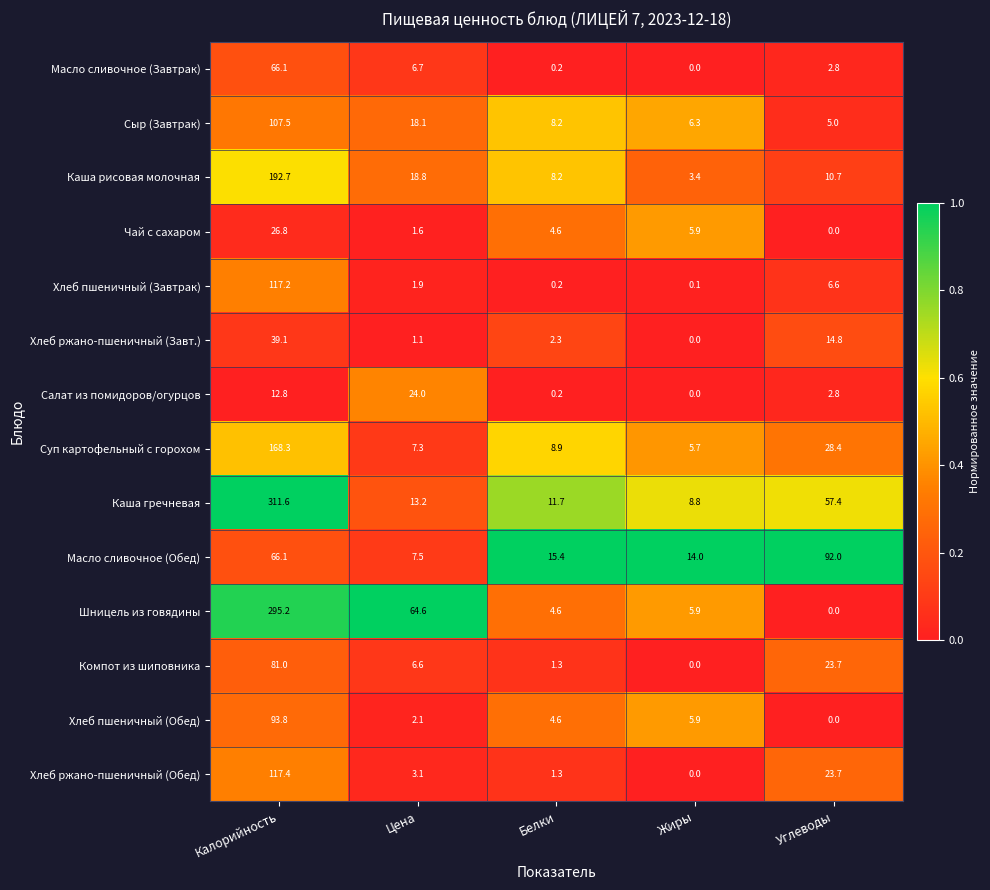

Rank the categories by Чай с сахаром value from lowest to highest.

Углеводы, Цена, Белки, Жиры, Калорийность